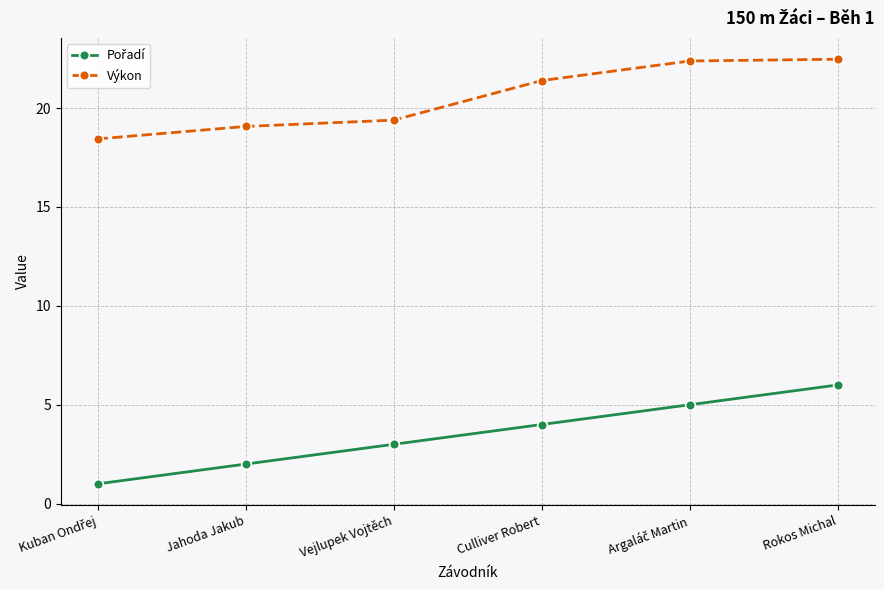

What is the greatest value displayed?

22.5